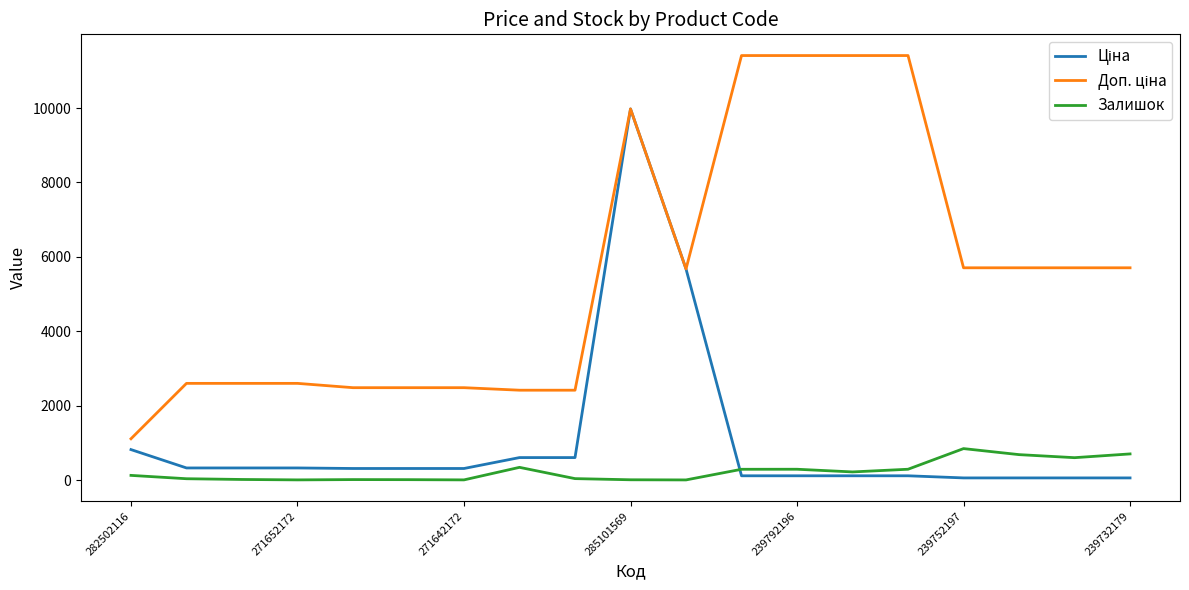

What is the maximum value shown in the chart?

11410.0